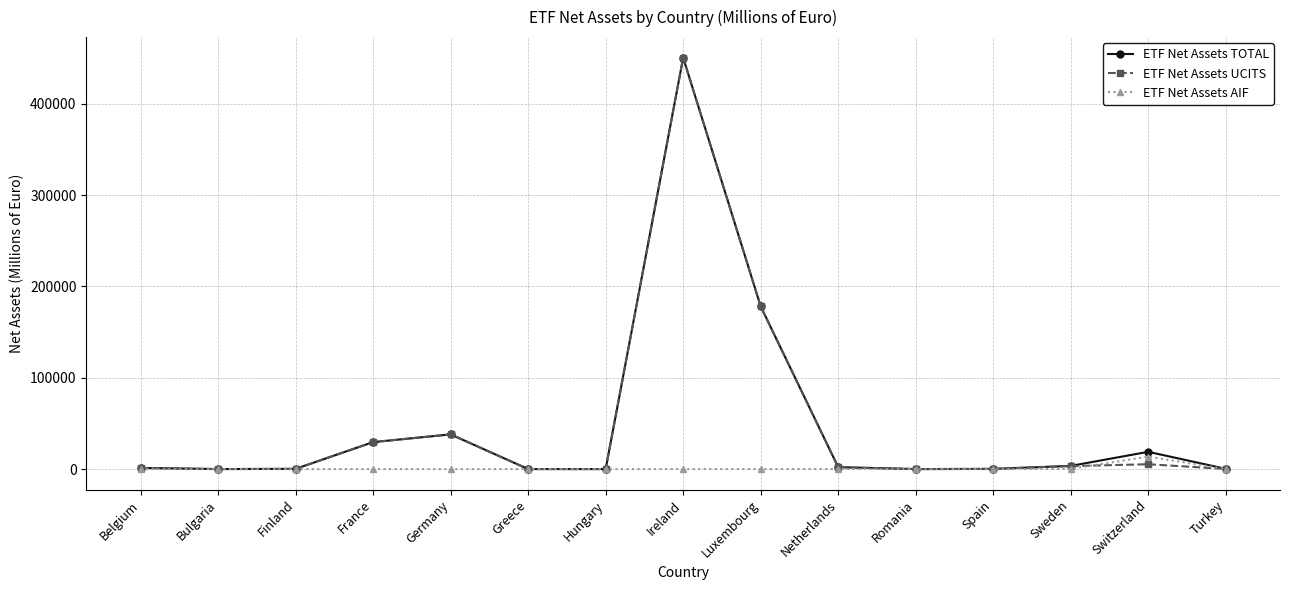

What is the maximum value for ETF Net Assets TOTAL?

450582.0